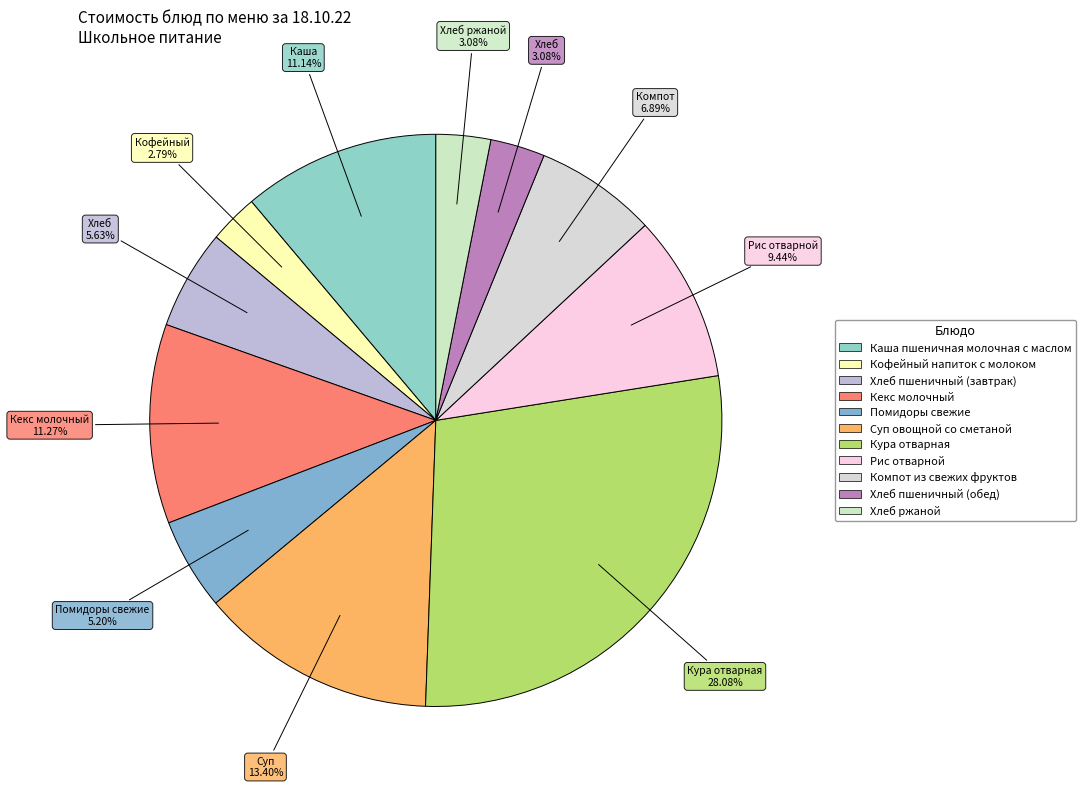

How many slices are in this pie chart?

11